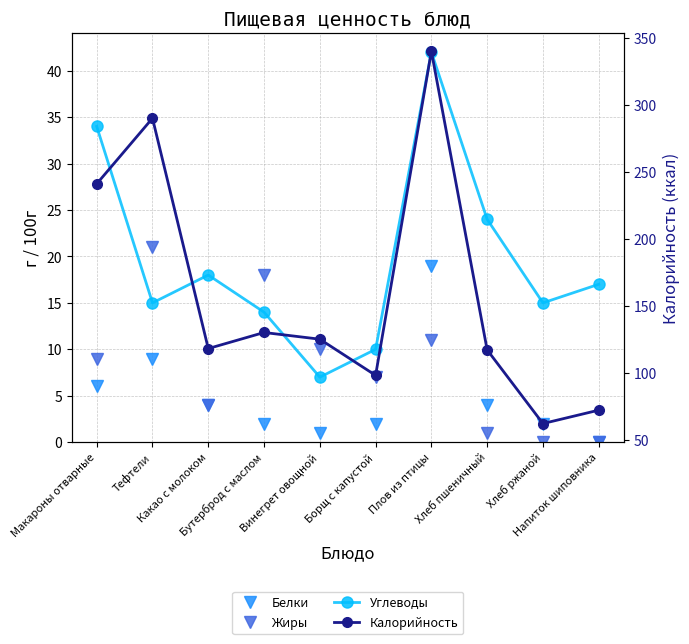

What is the maximum value for Белки?

19